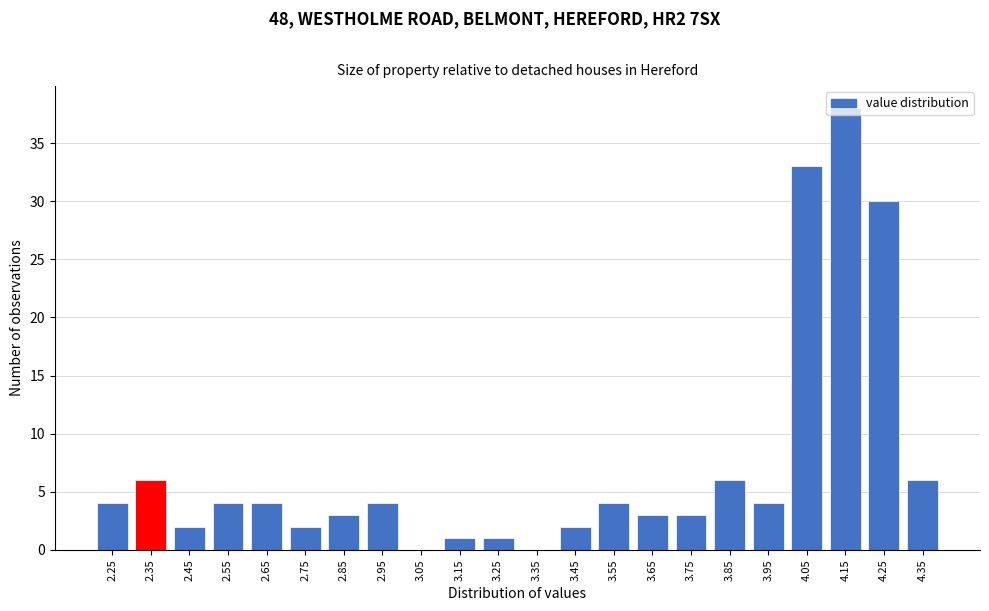

What is the greatest value displayed?

38